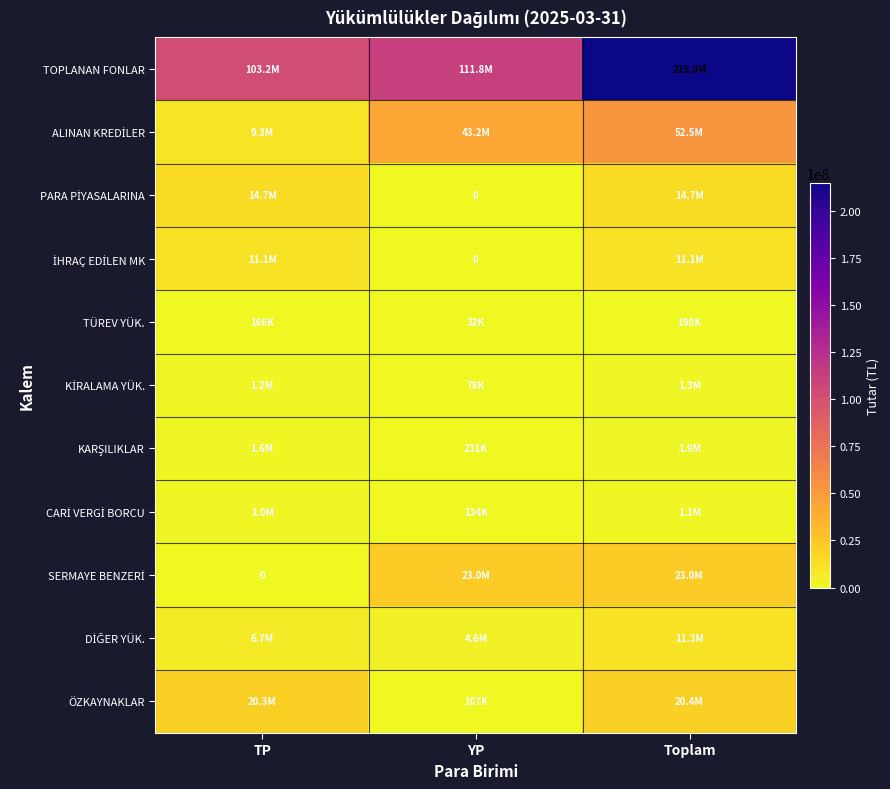

True or false: TÜREV YÜK. has a value of 31776 at YP.

True